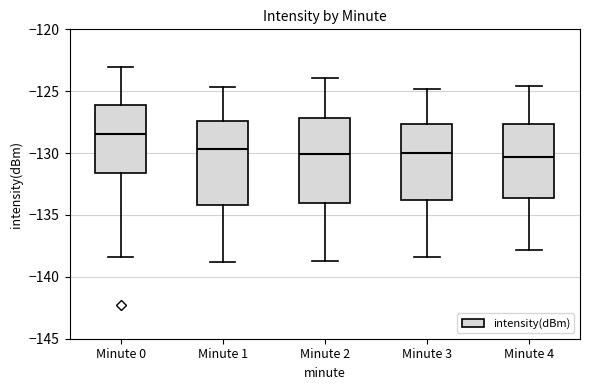

Reading left to right, read every box against the y-axis: the position of its median line, the range the box covers, and the ends of its whiskers. The values are not printed on the chart, so give them approximately, as read against the axis.

Minute 0: median -128.5, box -131.5 to -126.0, whiskers -138.5 to -123.0
Minute 1: median -129.5, box -134.0 to -127.5, whiskers -139.0 to -124.5
Minute 2: median -130.0, box -134.0 to -127.0, whiskers -138.5 to -124.0
Minute 3: median -130.0, box -134.0 to -127.5, whiskers -138.5 to -125.0
Minute 4: median -130.5, box -133.5 to -127.5, whiskers -138.0 to -124.5